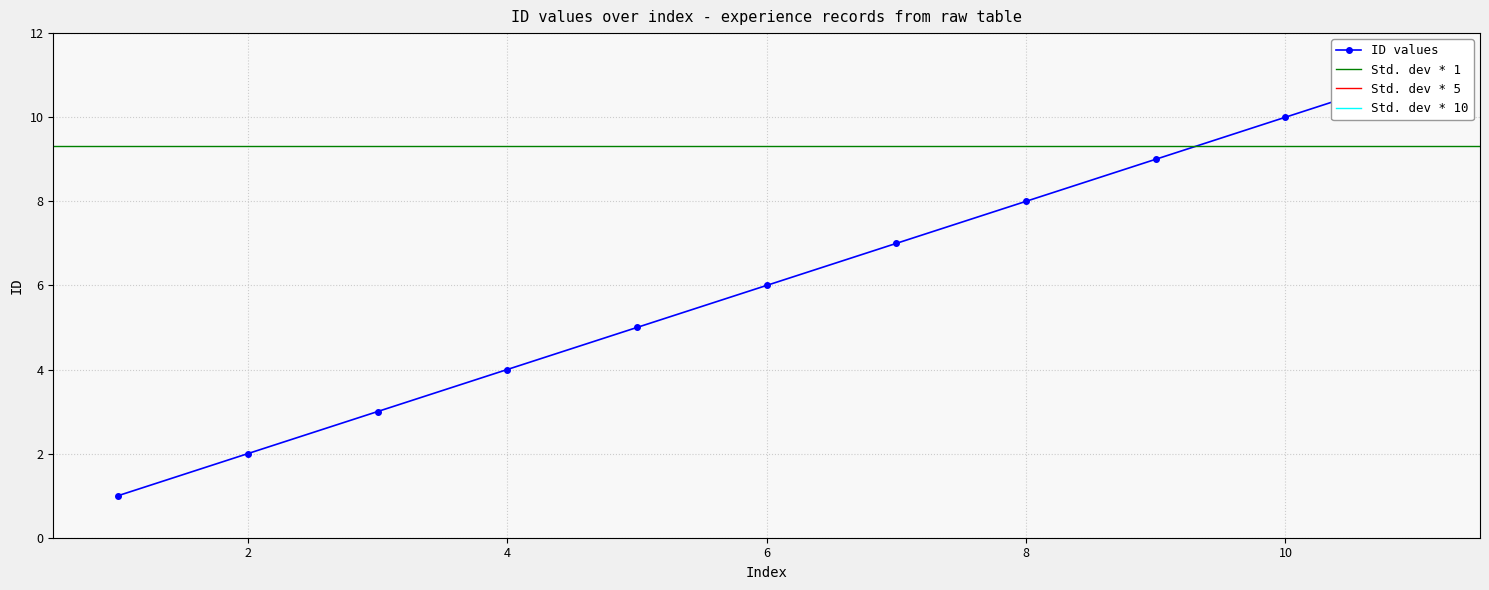

At which label does the data first exceed 6?

7